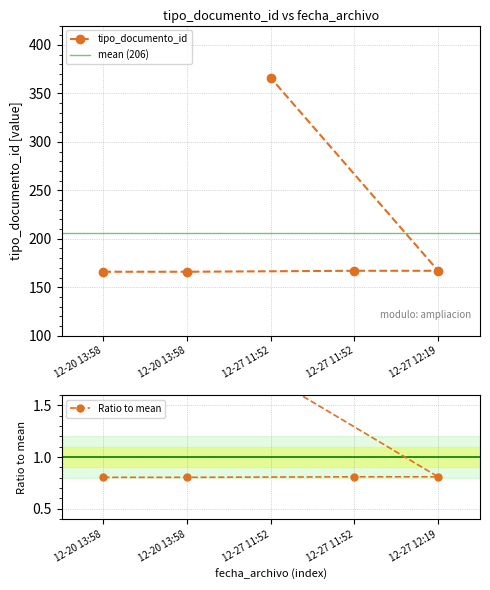

List the labels in order of value, largest first.

2017-12-27 11:52:33, 2017-12-27 11:52:35, 2017-12-27 12:19:22, 2017-12-20 13:58:40, 2017-12-20 13:58:40